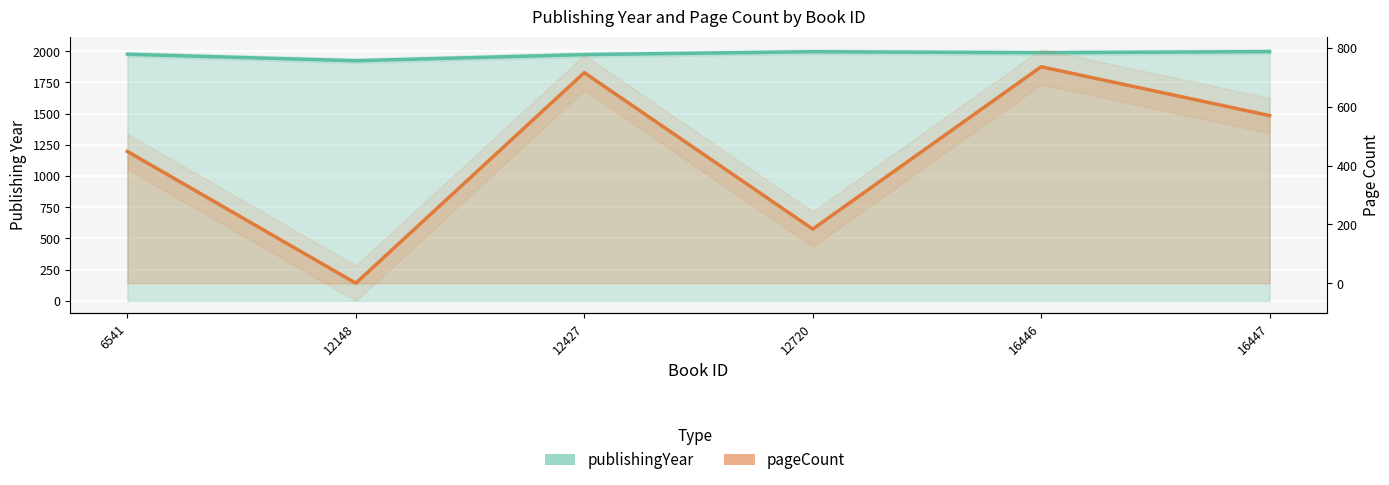

What is the sum of the pageCount values at 12427 and 16446?

1452